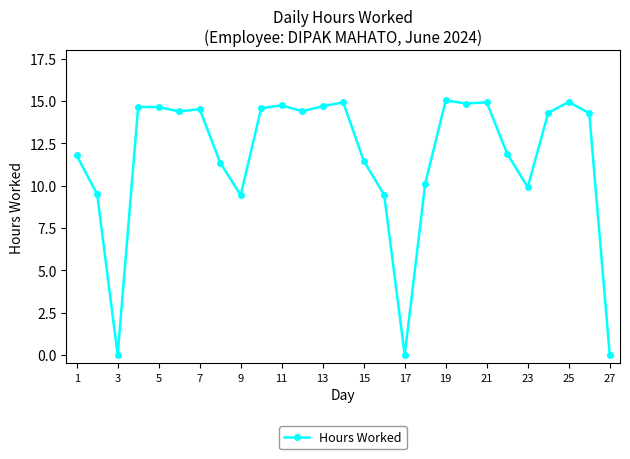

What is the difference between the maximum and second lowest values?

15.0